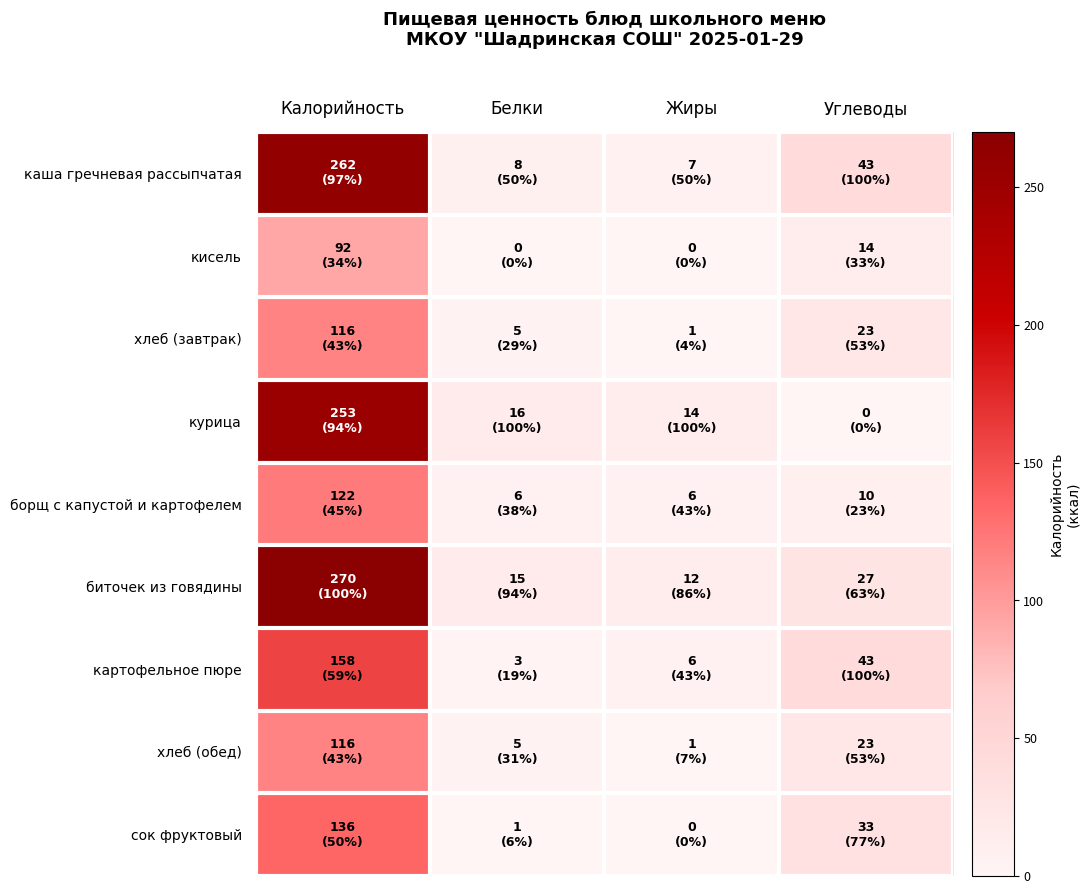

Which has a higher value, Углеводы or Калорийность?

Калорийность